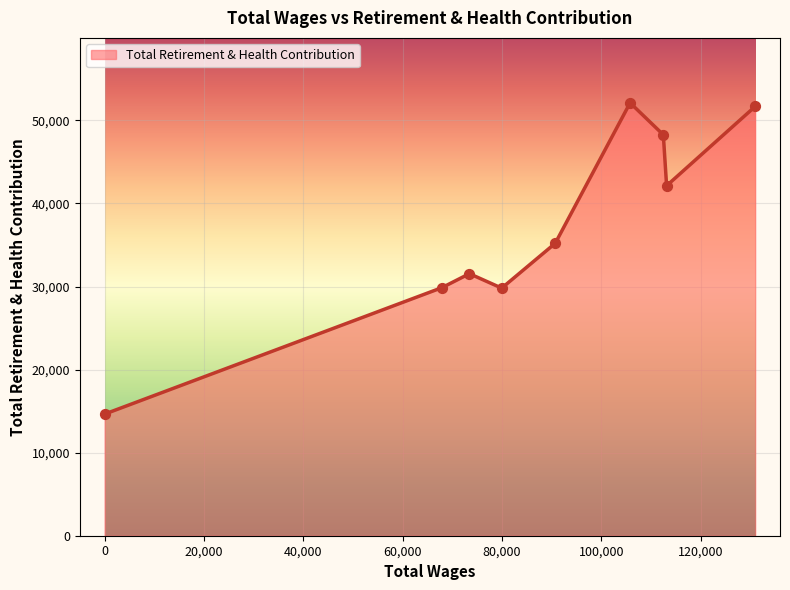

What is the maximum value shown in the chart?

52117